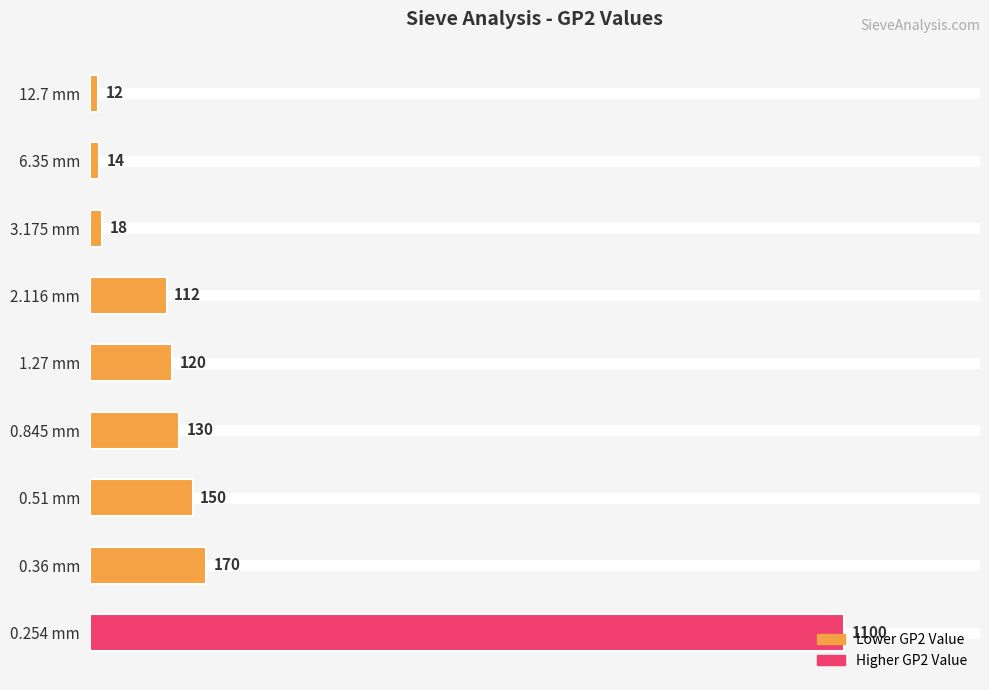

What is the sum of the values at 0.51 mm and 1.27 mm?

270